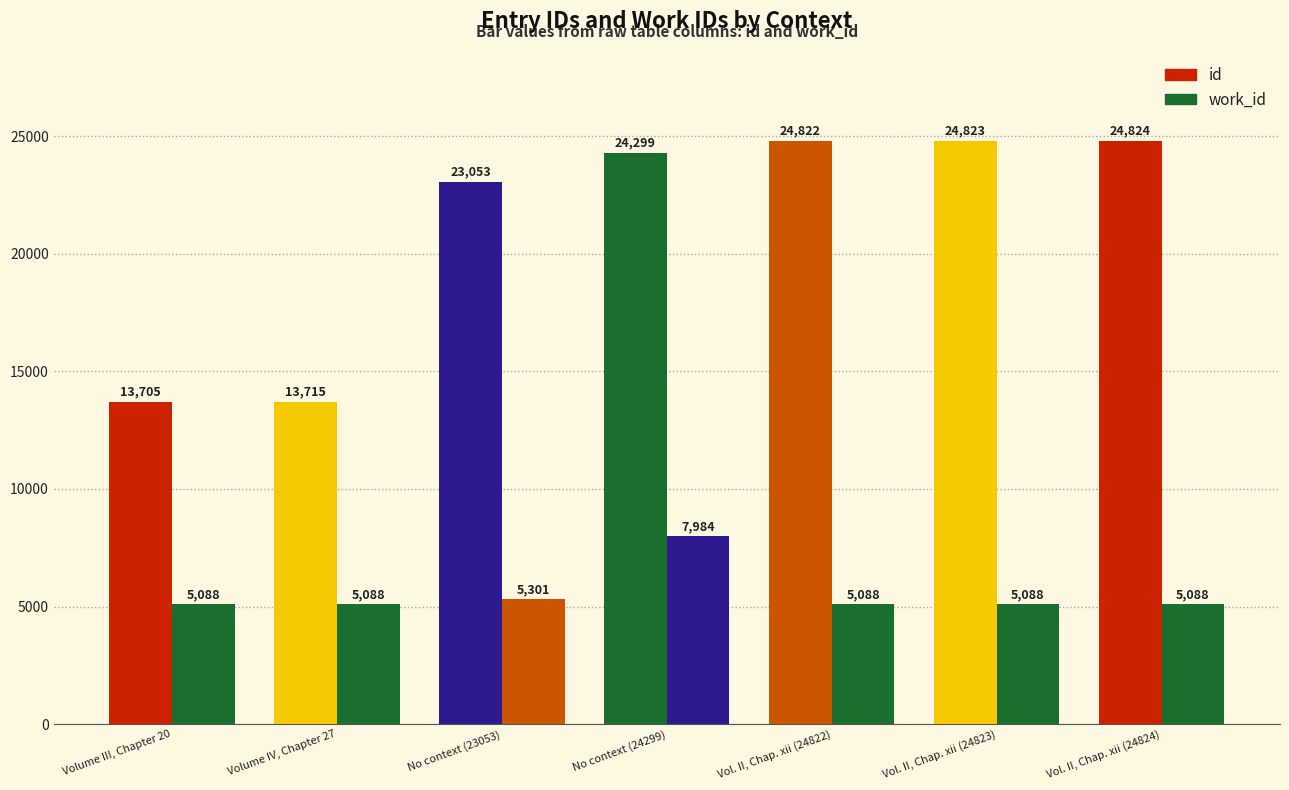

Which has a higher value, Vol. II, Chap. xii (24823) or No context (23053)?

Vol. II, Chap. xii (24823)